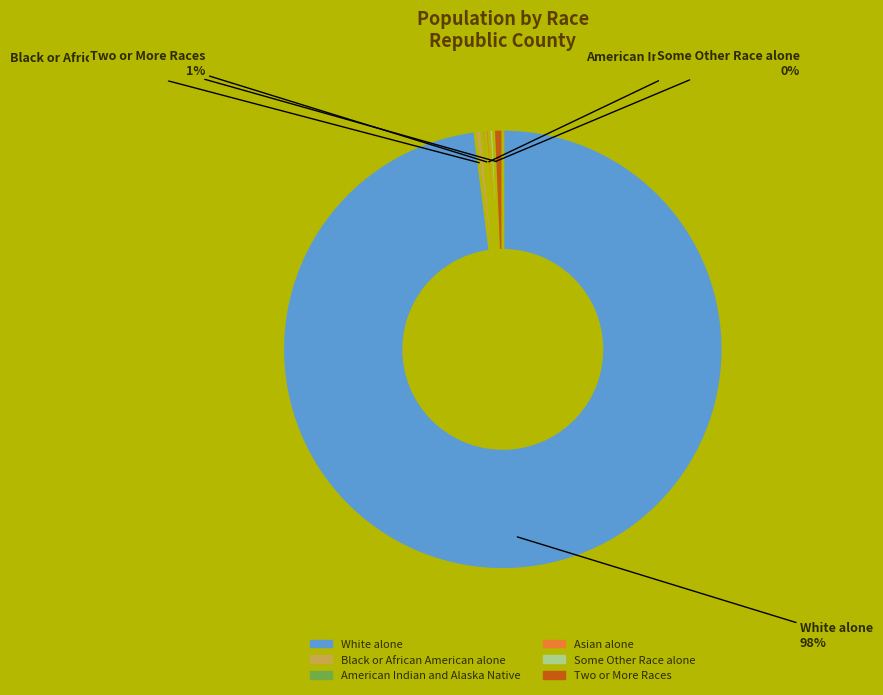

What is the largest slice in the pie chart?

White alone